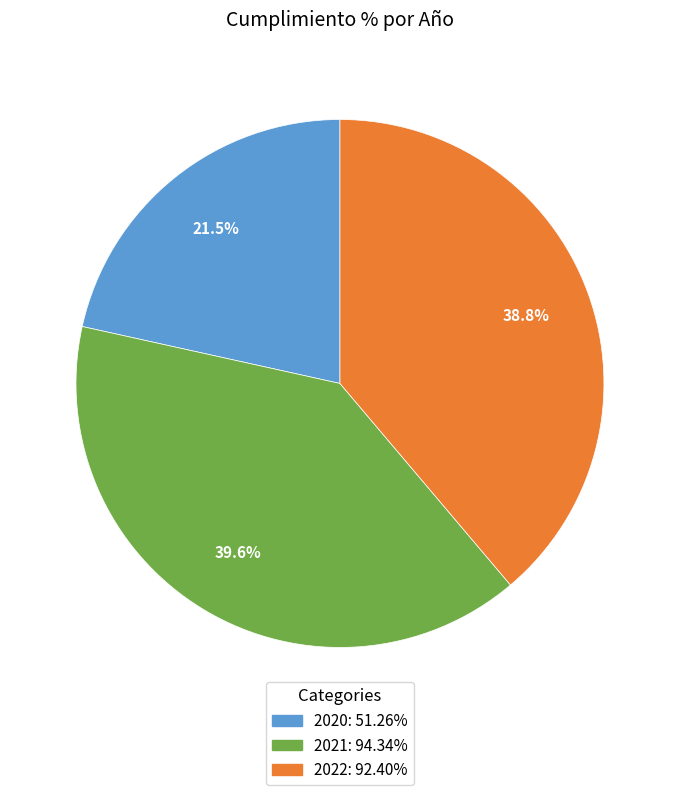

Count the number of slices in the pie.

3